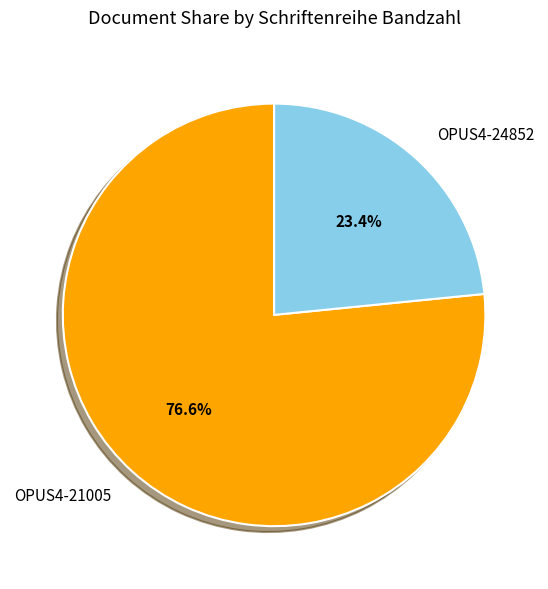

To the nearest percent, what portion does OPUS4-24852 represent?

23%